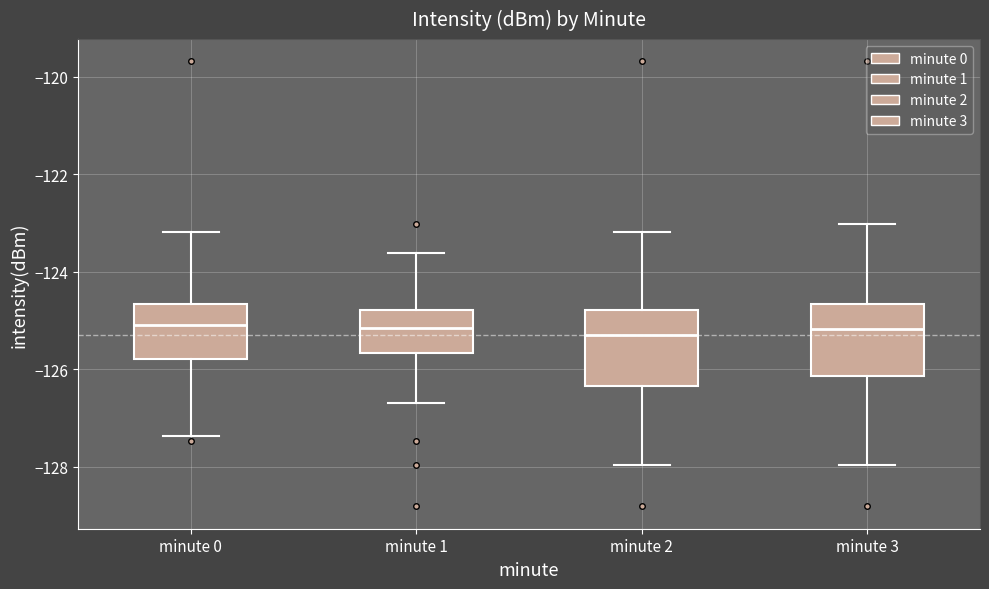

Reading left to right, read every box against the y-axis: the position of its median line, the range the box covers, and the ends of its whiskers. The values are not printed on the chart, so give them approximately, as read against the axis.

minute 0: median -125.0, box -125.8 to -124.6, whiskers -127.4 to -123.2
minute 1: median -125.2, box -125.6 to -124.8, whiskers -126.6 to -123.6
minute 2: median -125.2, box -126.4 to -124.8, whiskers -128.0 to -123.2
minute 3: median -125.2, box -126.2 to -124.6, whiskers -128.0 to -123.0